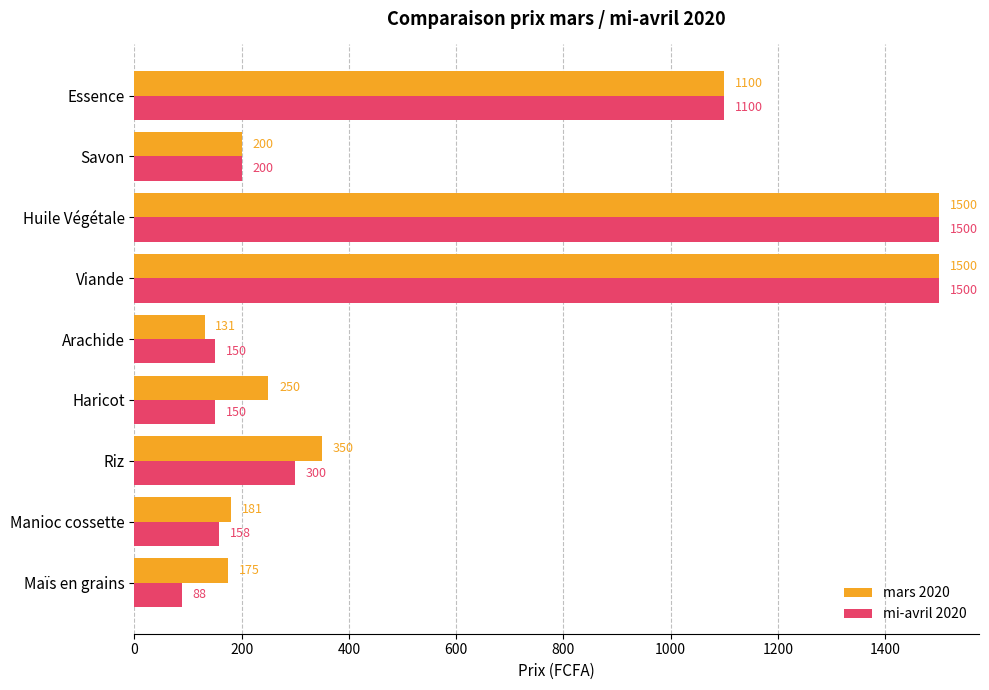

What is the greatest value displayed?

1500